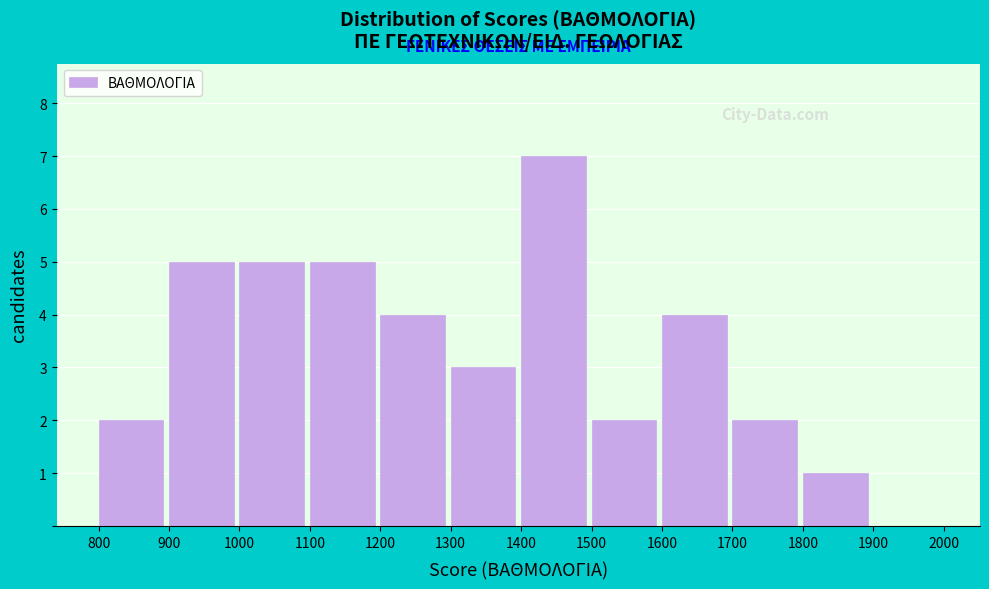

Over which range of the x-axis is the bar tallest?

1400 to 1500